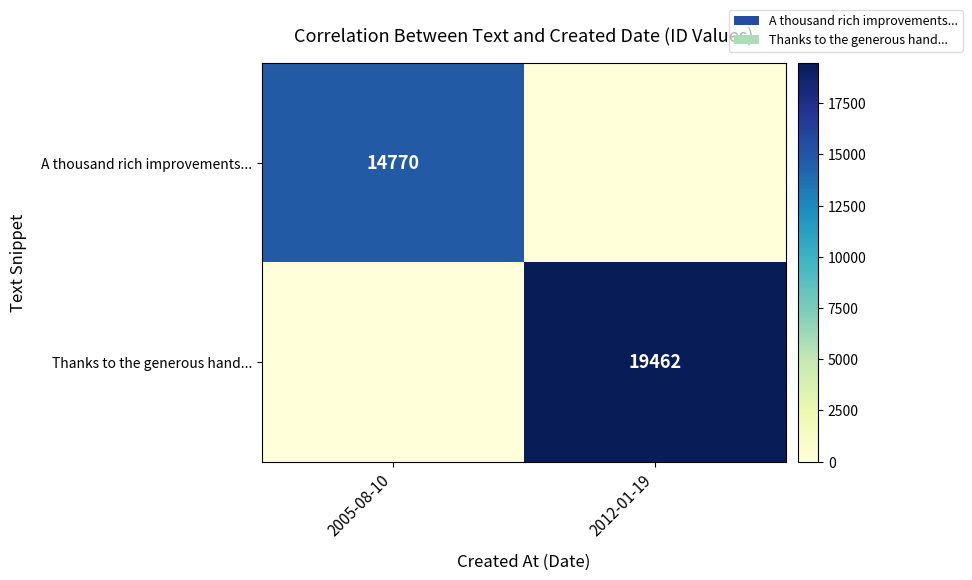

The A thousand rich improvements... series shows 14770 at 2005-08-10. True or false?

True